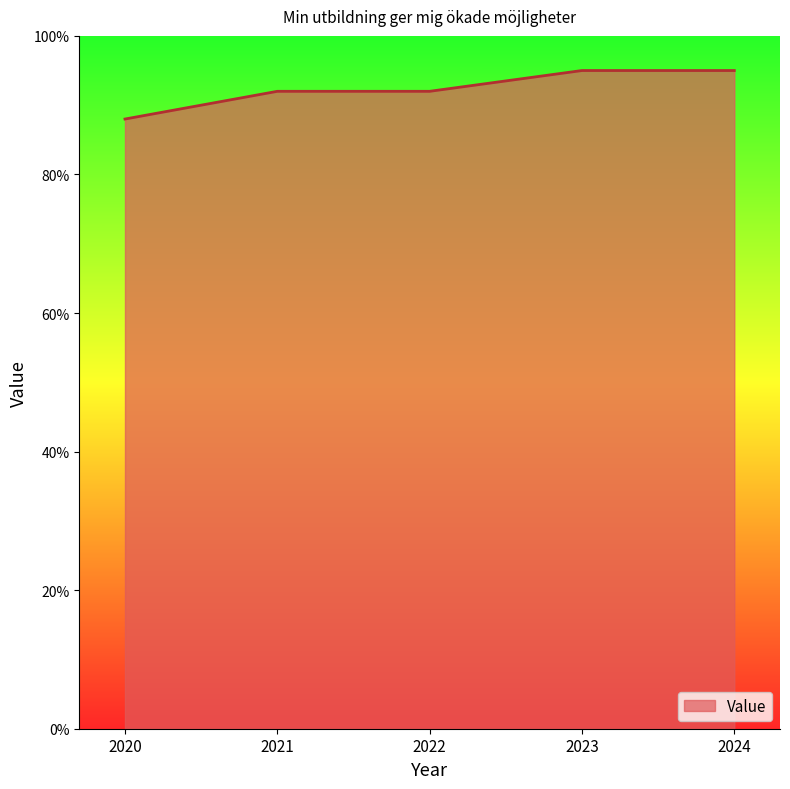

Reading left to right, extract all data points from this chart.

88	92	92	95	95